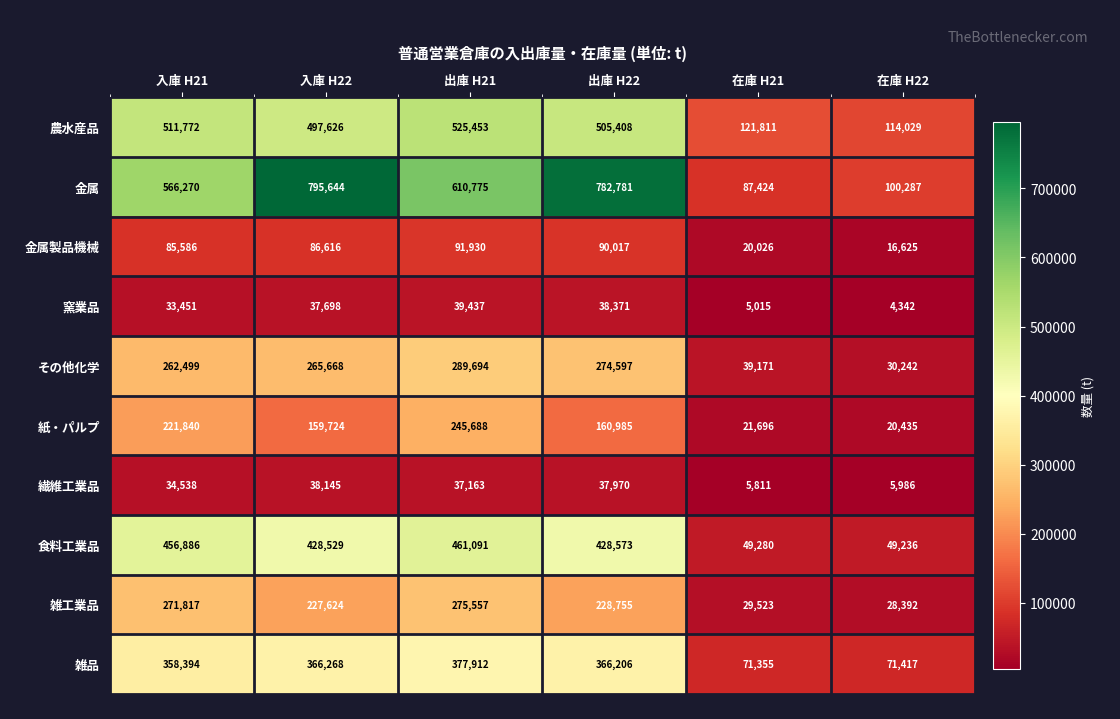

What is the difference between the highest and lowest values at 出庫 H22?

744811